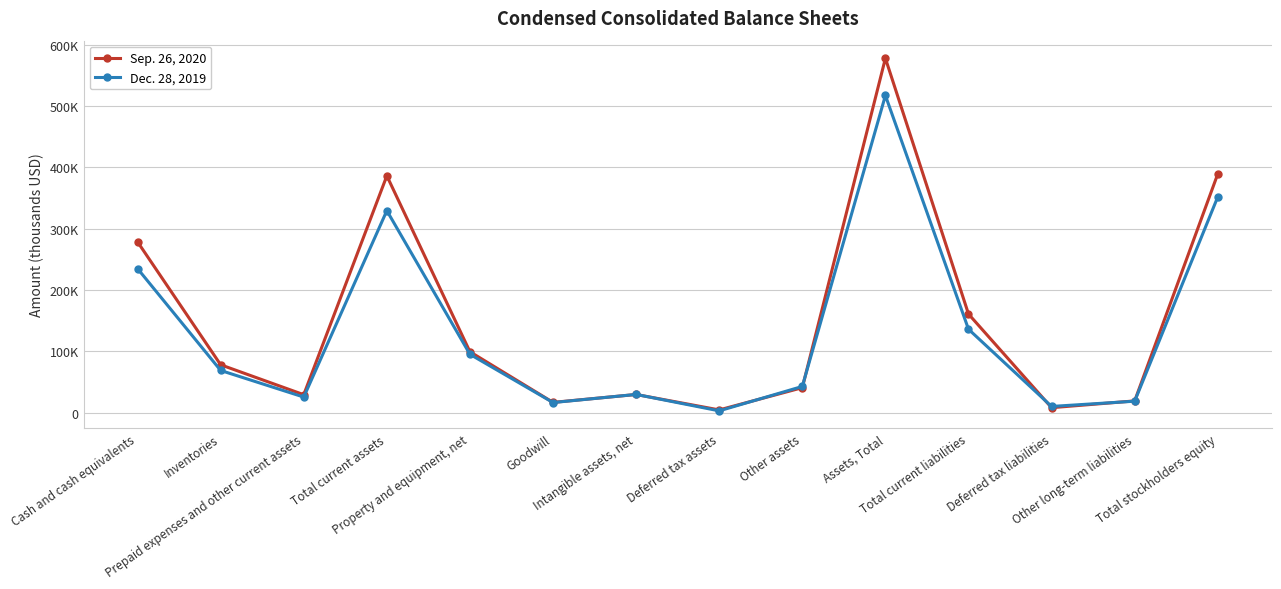

Rank the categories by Sep. 26, 2020 value from lowest to highest.

Deferred tax assets, Deferred tax liabilities, Goodwill, Other long-term liabilities, Prepaid expenses and other current assets, Intangible assets, net, Other assets, Inventories, Property and equipment, net, Total current liabilities, Cash and cash equivalents, Total current assets, Total stockholders equity, Assets, Total